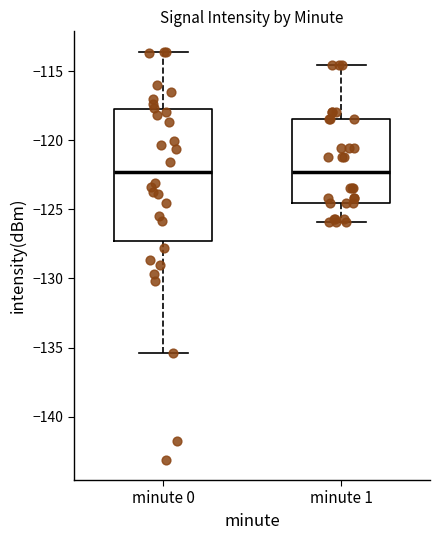

Reading left to right, read every box against the y-axis: the position of its median line, the range the box covers, and the ends of its whiskers. The values are not printed on the chart, so give them approximately, as read against the axis.

minute 0: median -122.5, box -127.5 to -117.5, whiskers -135.5 to -113.5
minute 1: median -122.5, box -124.5 to -118.5, whiskers -126.0 to -114.5